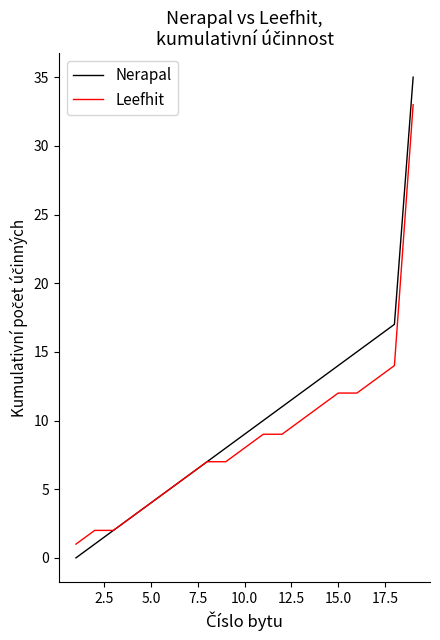

Rank the series by their maximum value, from highest to lowest.

Nerapal, Leefhit